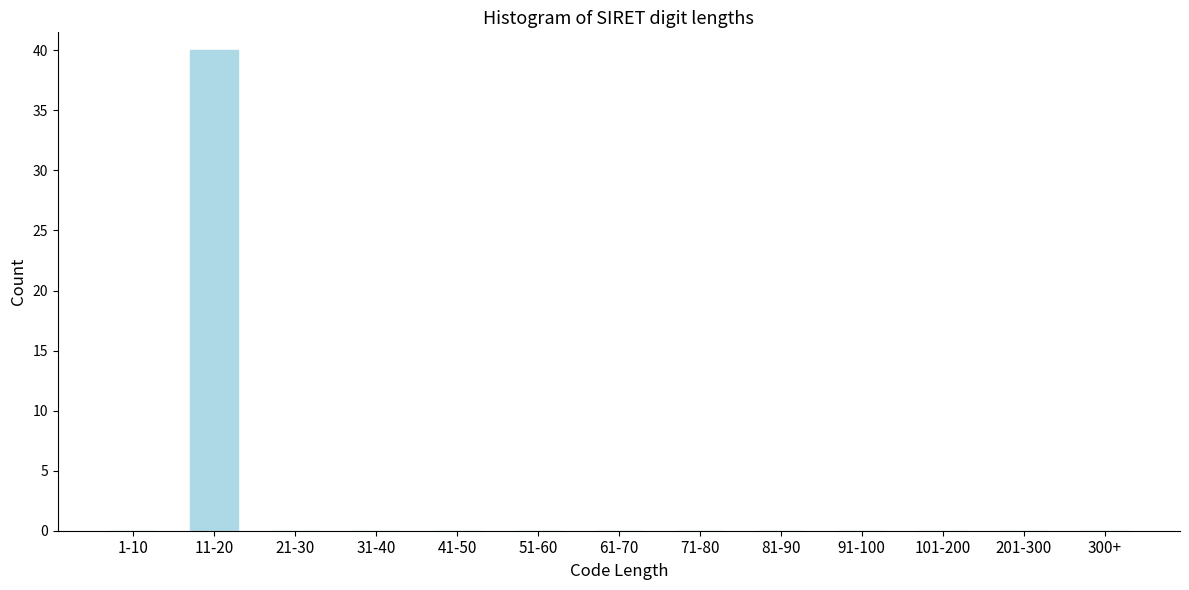

Reading left to right, list all the values displayed in this chart.

1-10=0	11-20=40	21-30=0	31-40=0	41-50=0	51-60=0	61-70=0	71-80=0	81-90=0	91-100=0	101-200=0	201-300=0	300+=0